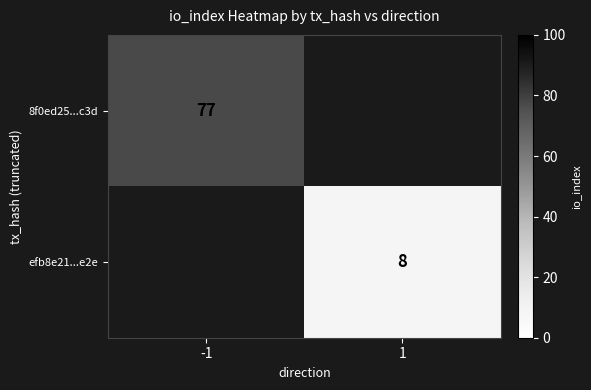

The value of efb8e21...e2e at 1 is 11. True or false?

False